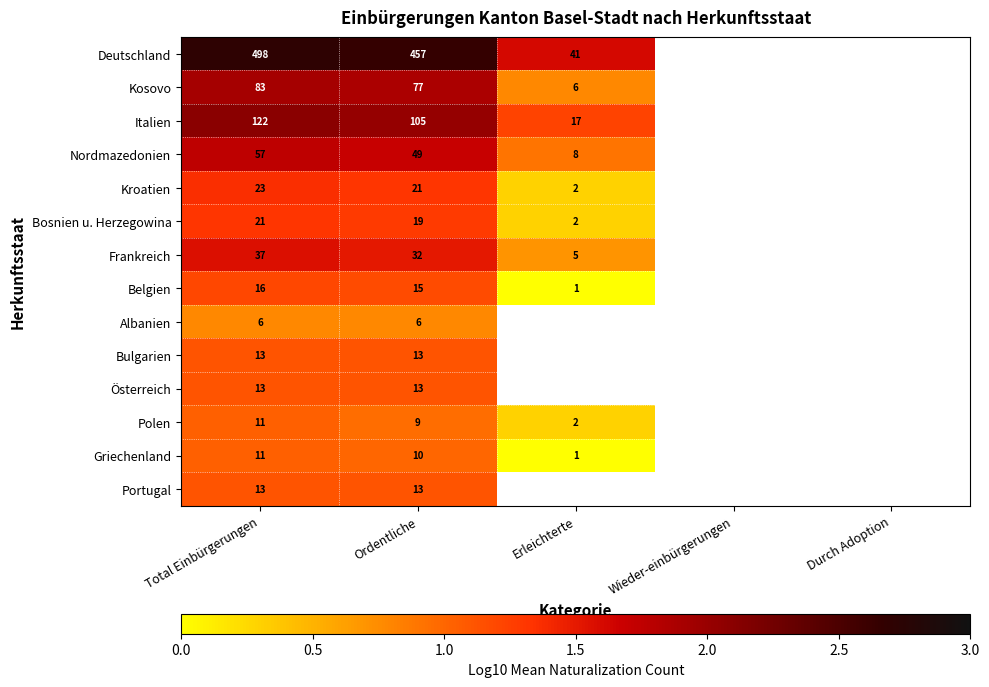

At how many categories does at least one series exceed 0?

3